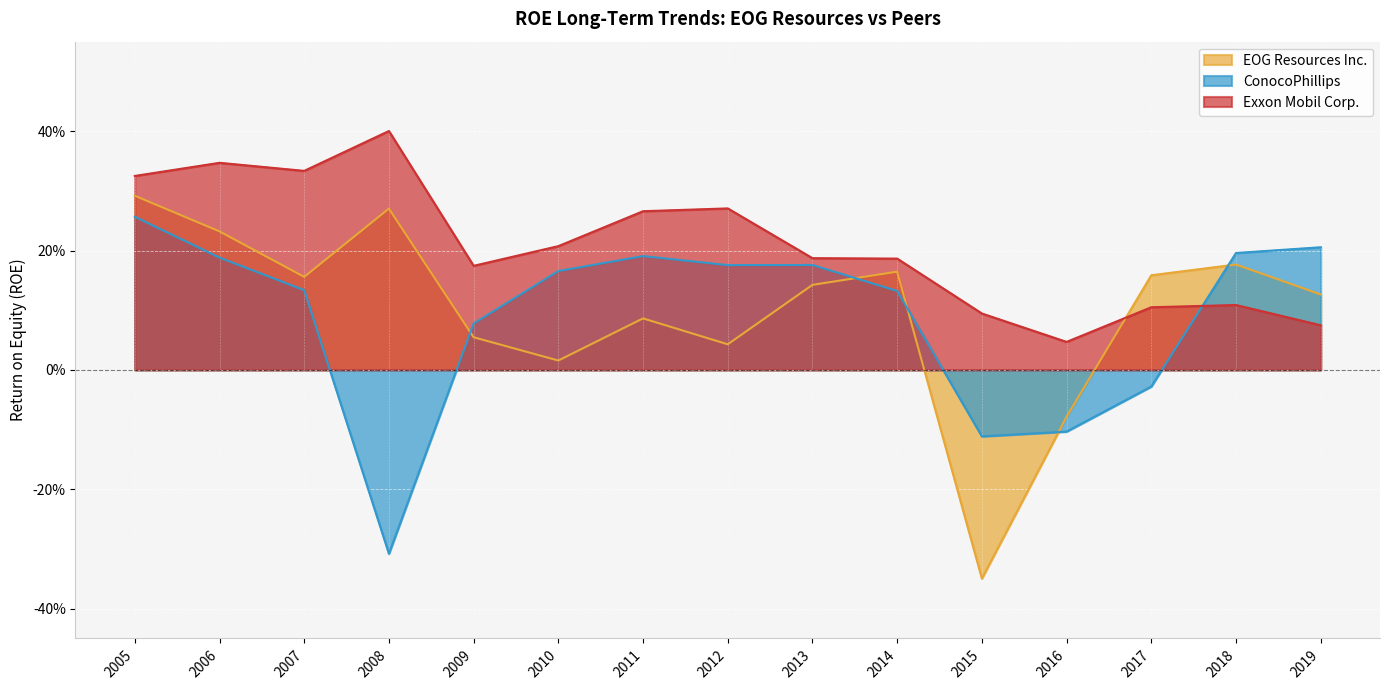

Which series has the widest spread of values?

EOG Resources Inc.